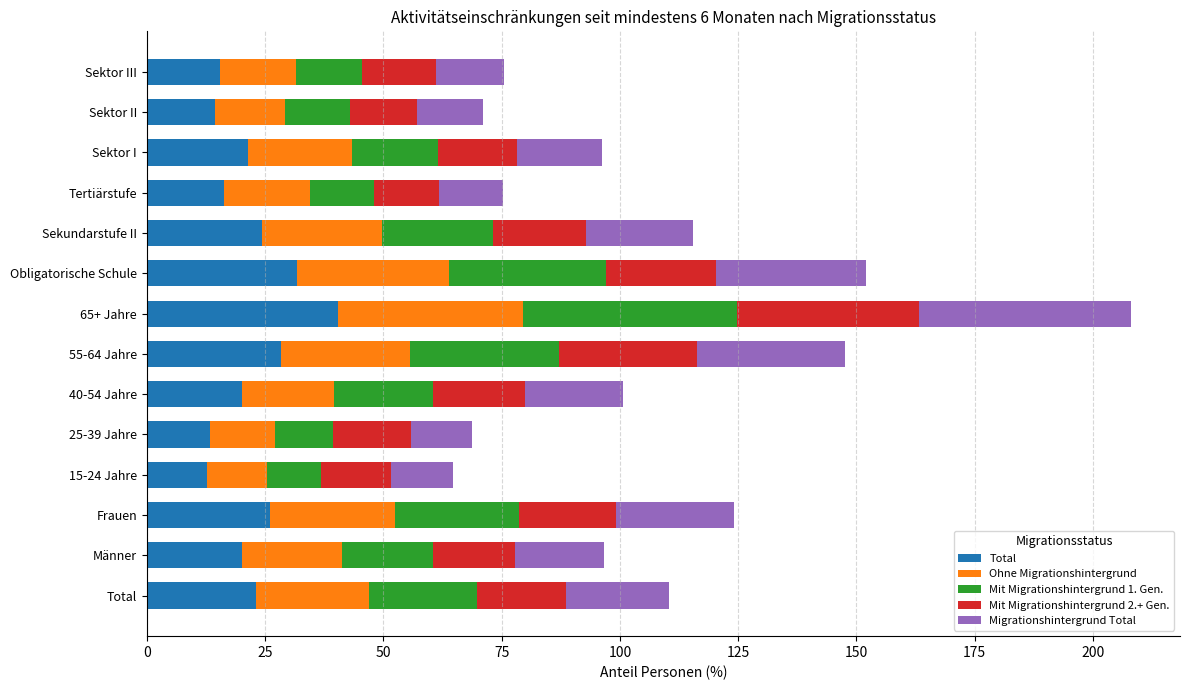

What is the total value across all series at 40-54 Jahre?

100.6